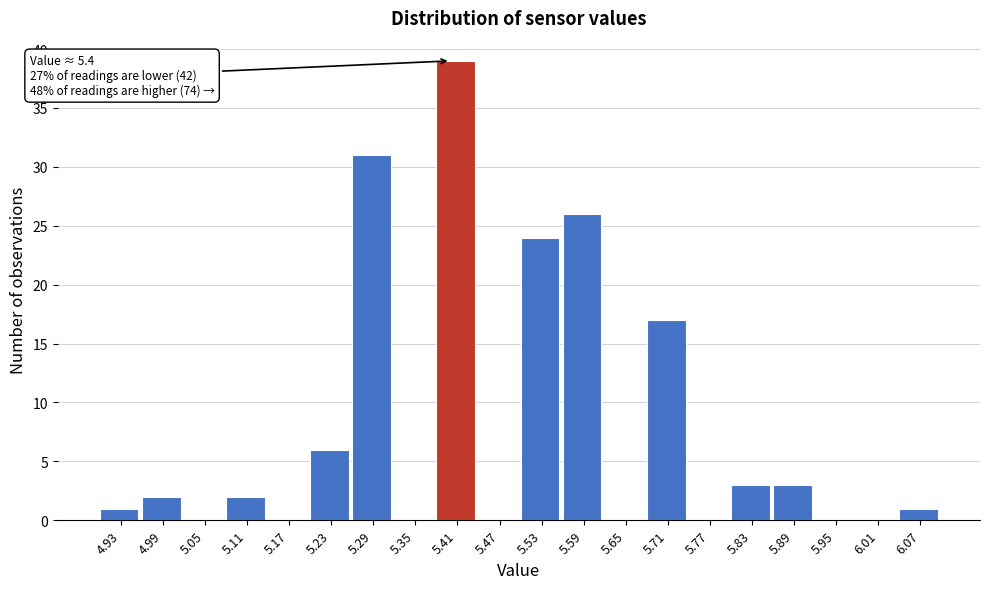

Over which range of the x-axis is the bar tallest?

5.38 to 5.44